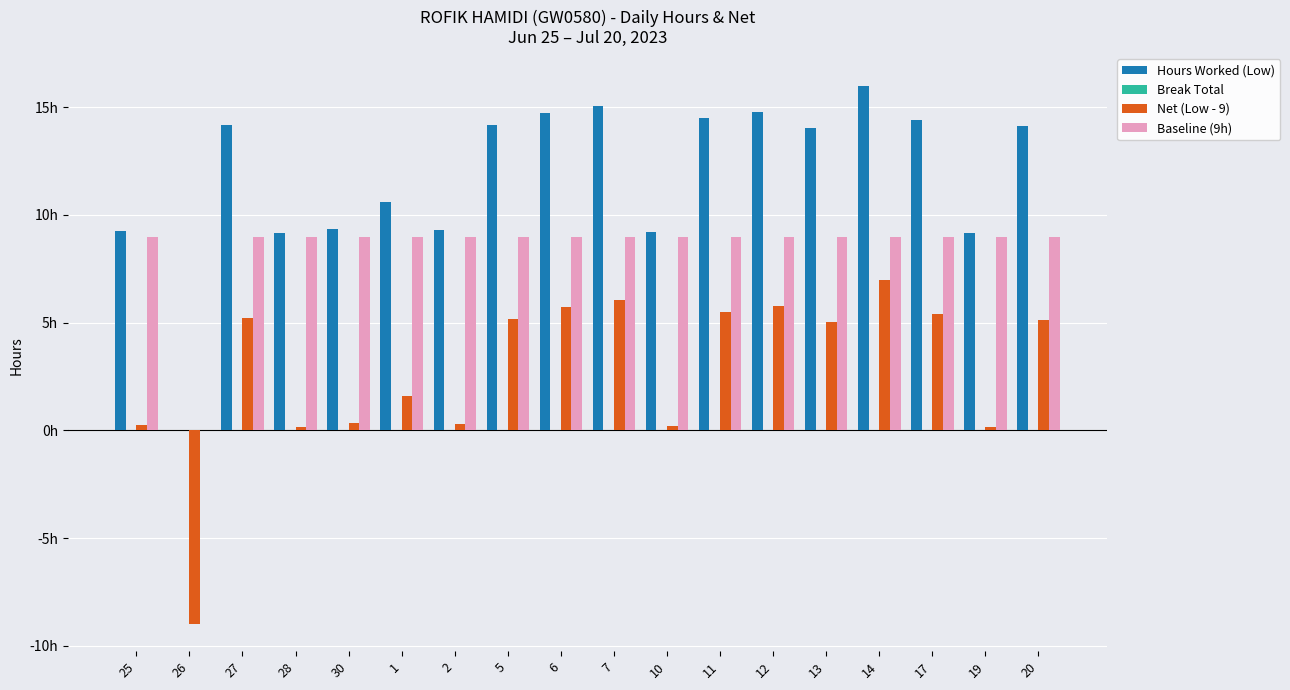

Are the bars horizontal?

No